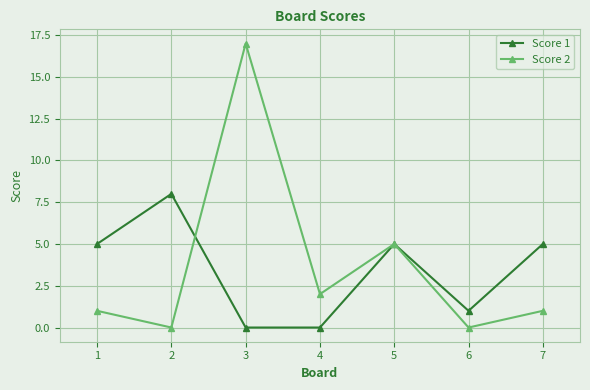

True or false: Score 2 has more than 1 interior local peaks.

True